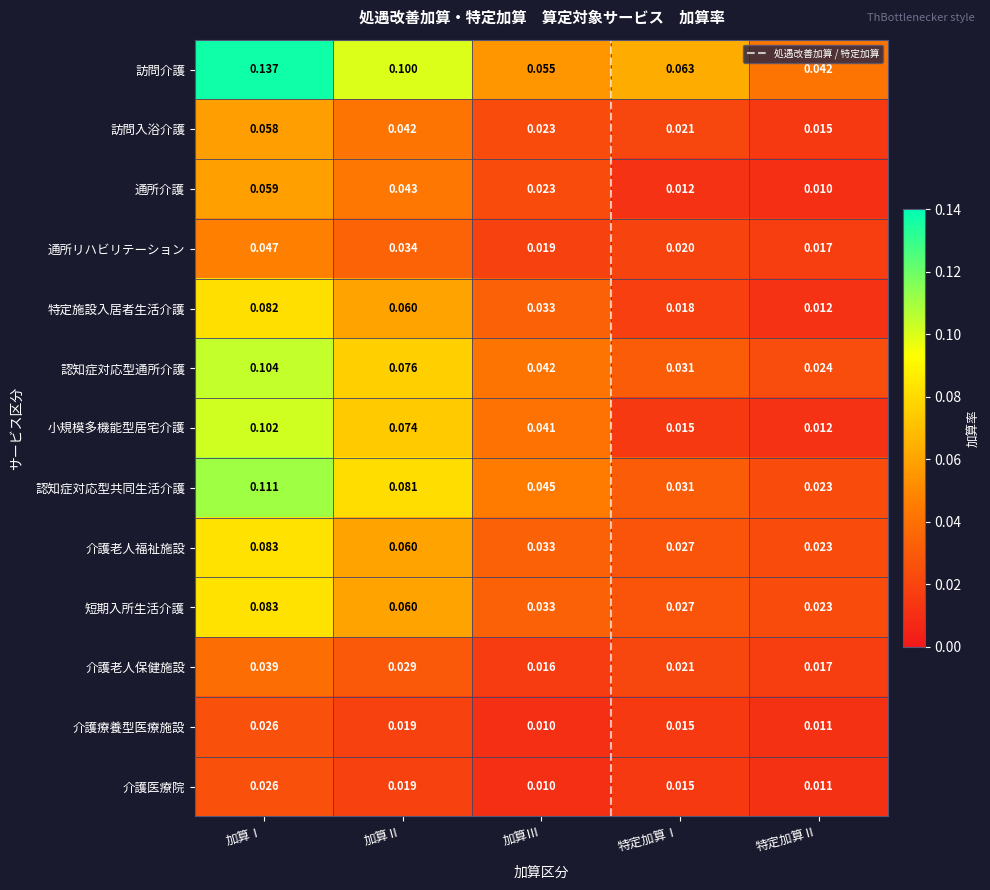

What is the sum of the 短期入所生活介護 values at 加算Ⅱ and 加算Ⅰ?

0.1